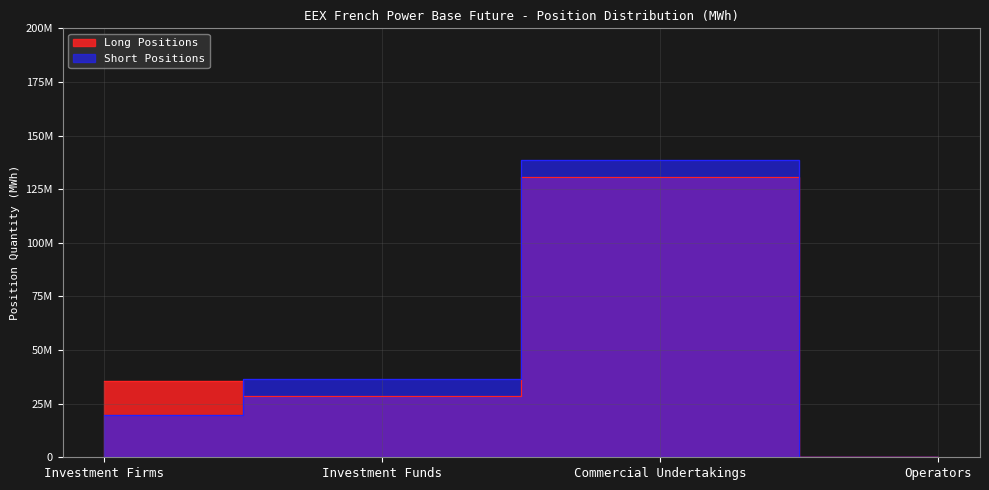

What are all the series names shown in the legend?

Long Positions, Short Positions